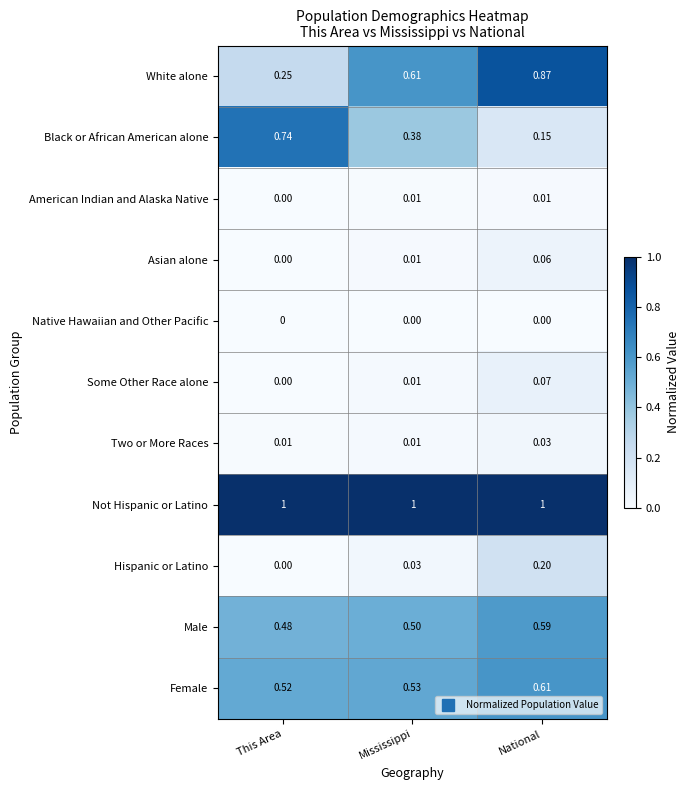

How many series are shown in this chart?

11